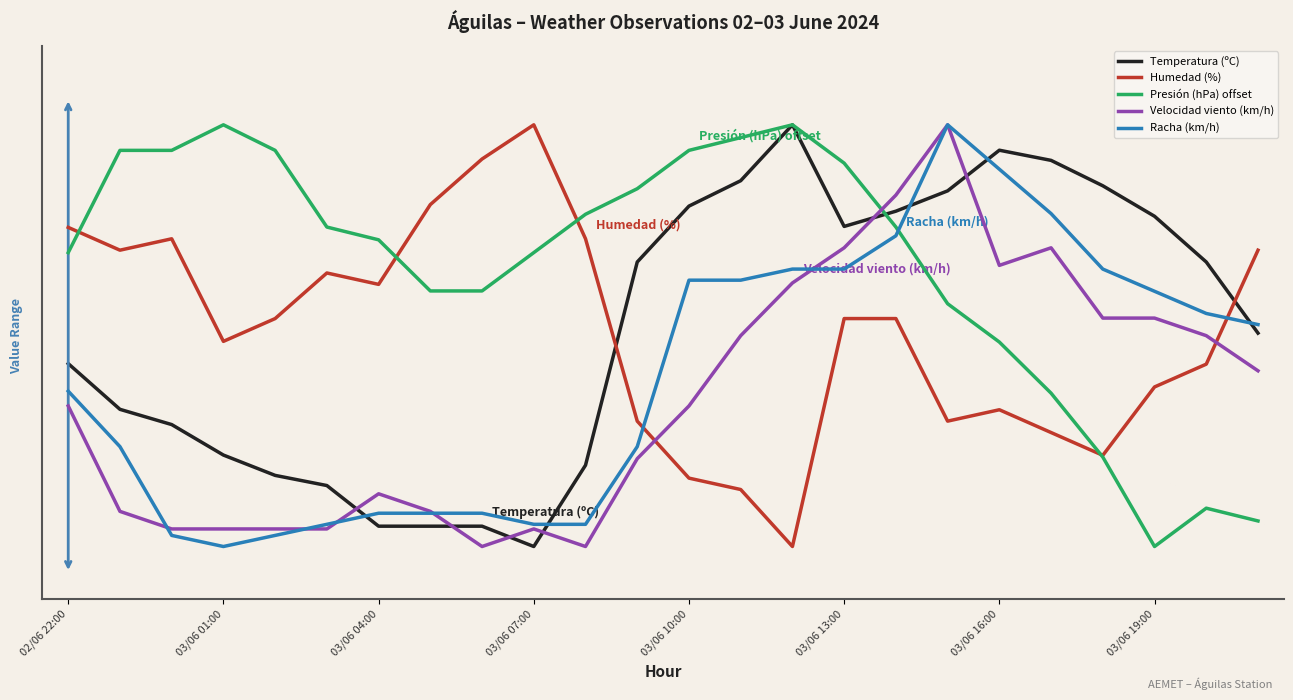

Reading left to right, what are all the values shown in this chart?

Temperatura (ºC): 44.7	36.0	33.1	27.3	23.5	21.6	13.9	13.9	13.9	10.0	25.4	64.0	74.6	79.4	90.0	70.7	73.6	77.5	85.2	83.3	78.4	72.7	64.0	50.5
Humedad (%): 70.5	66.2	68.4	48.9	53.2	61.9	59.7	74.9	83.5	90.0	68.4	33.8	23.0	20.8	10.0	53.2	53.2	33.8	35.9	31.6	27.3	40.3	44.6	66.2
Presión (hPa) offset: 65.8	85.2	85.2	90.0	85.2	70.6	68.2	58.5	58.5	65.8	73.0	77.9	85.2	87.6	90.0	82.7	70.6	56.1	48.8	39.1	27.0	10.0	17.3	14.8
Velocidad viento (km/h): 36.7	16.7	13.3	13.3	13.3	13.3	20.0	16.7	10.0	13.3	10.0	26.7	36.7	50.0	60.0	66.7	76.7	90.0	63.3	66.7	53.3	53.3	50.0	43.3
Racha (km/h): 39.5	28.9	12.1	10.0	12.1	14.2	16.3	16.3	16.3	14.2	14.2	28.9	60.5	60.5	62.6	62.6	68.9	90.0	81.6	73.2	62.6	58.4	54.2	52.1